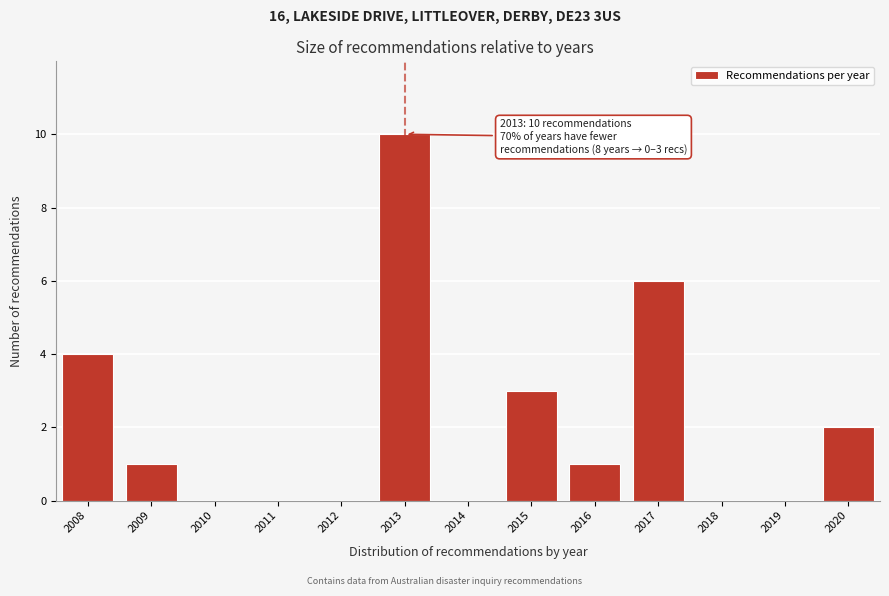

Over which range of the x-axis is the bar tallest?

2012.5 to 2013.5